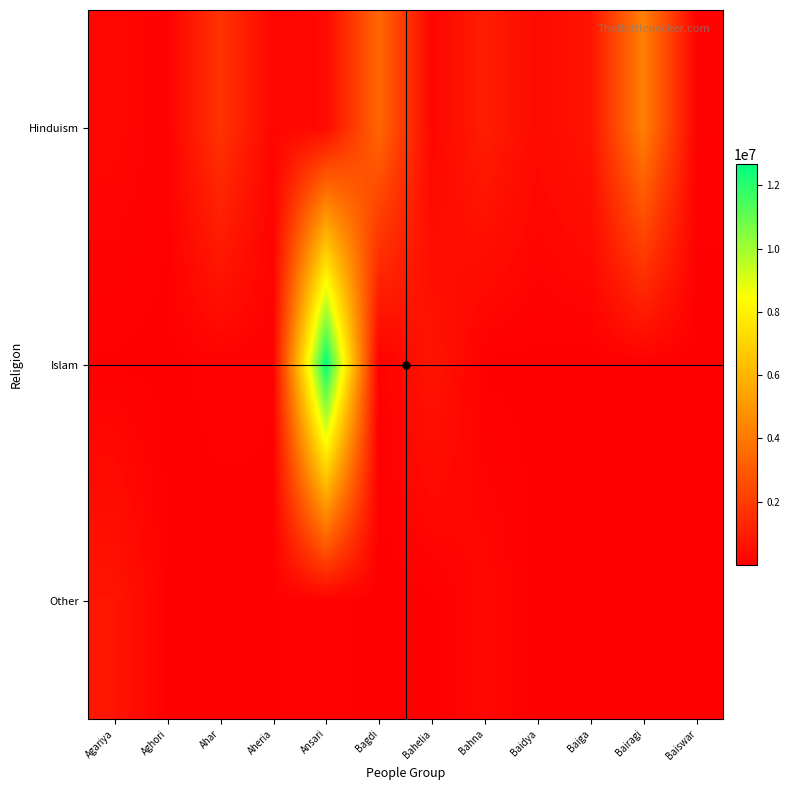

List the series in order of their peak value, lowest first.

Other, Hinduism, Islam